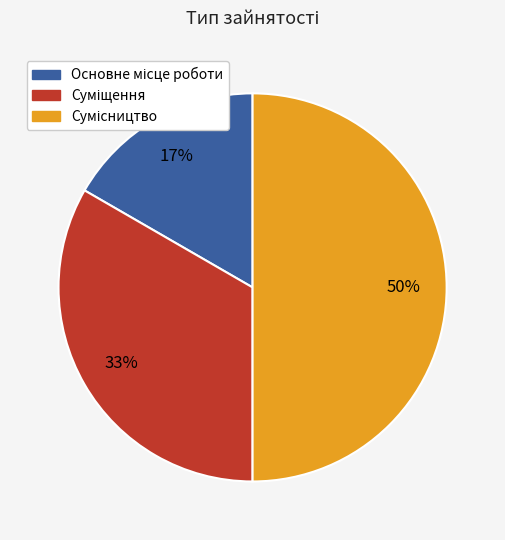

To the nearest percent, what is the difference between the largest and smallest slice percentages?

33%